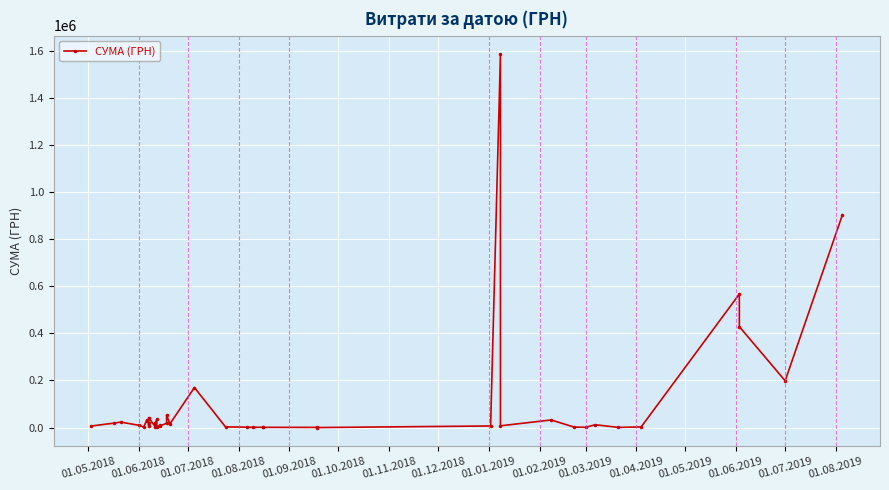

How many lines are shown in the chart?

1